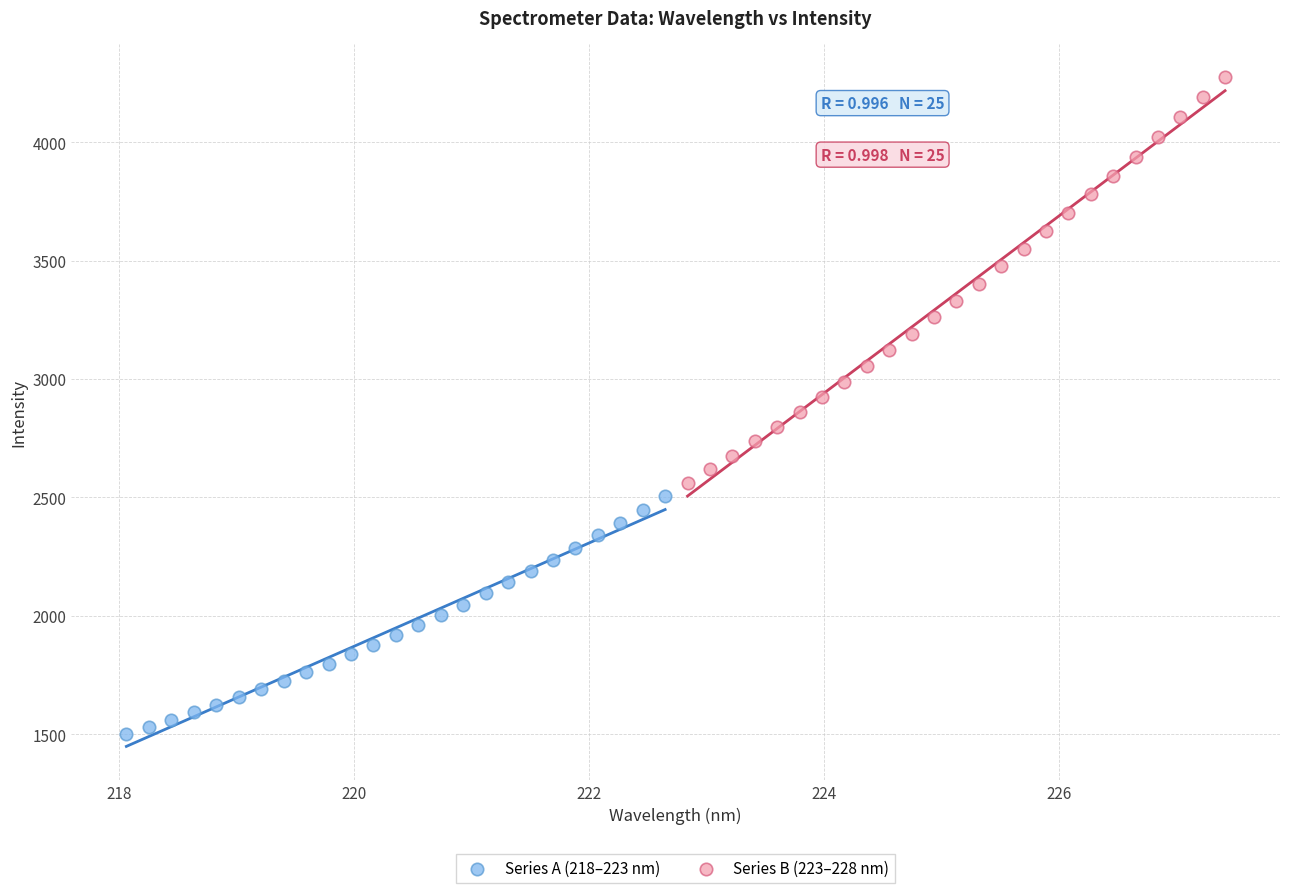

Which series contains the lowest Y value?

Series A (218–223 nm)